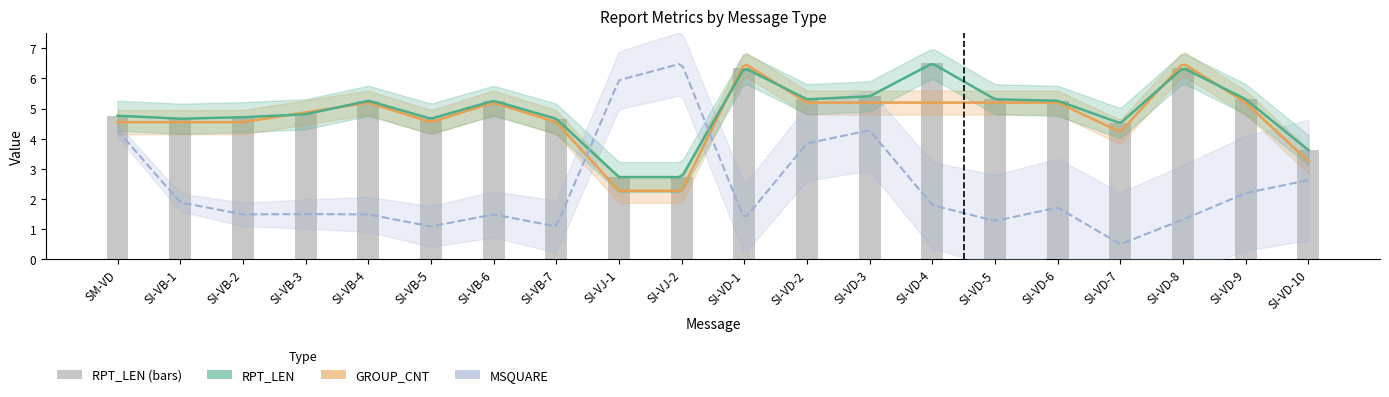

Where does the data first go above 5?

SI-VB-4